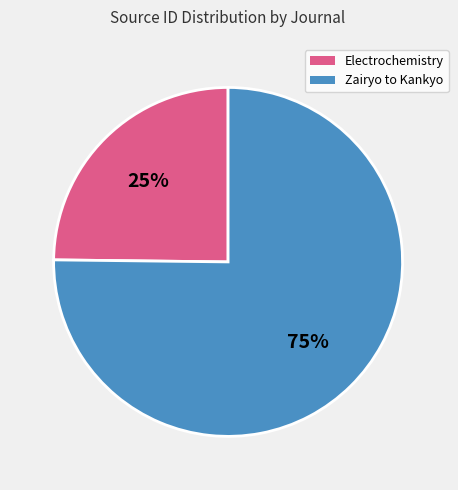

What is the largest slice in the pie chart?

Zairyo to Kankyo